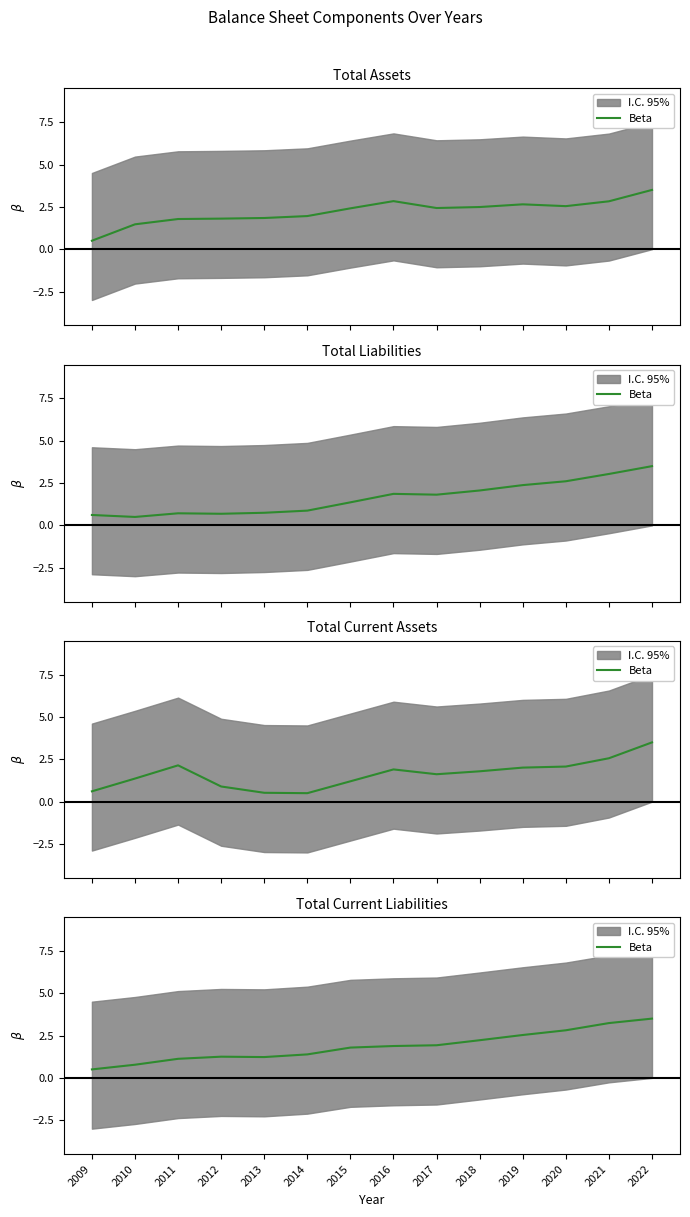

What is the value of the 1st point from the left?

0.5